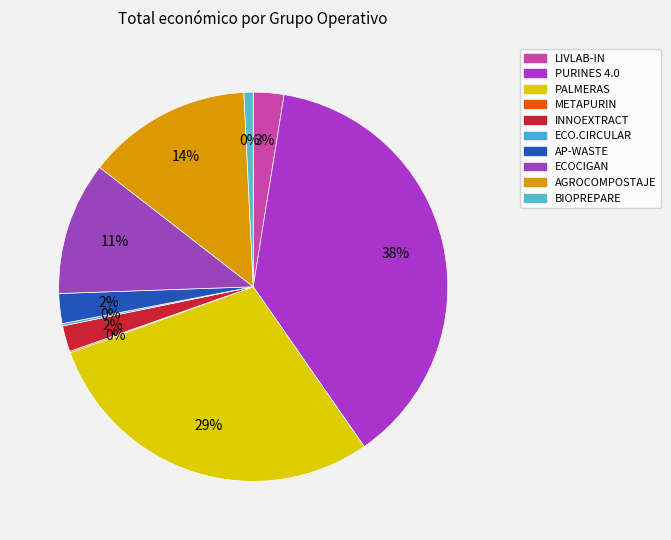

True or false: BIOPREPARE accounts for 1% of the total.

True